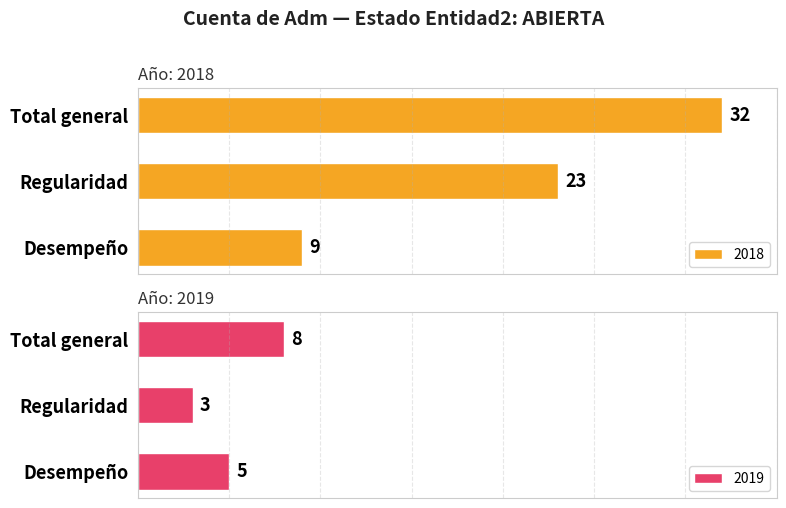

Reading right to left, what are all the values shown in this chart?

2018: Total general=32	Regularidad=23	Desempeño=9
2019: Total general=8	Regularidad=3	Desempeño=5